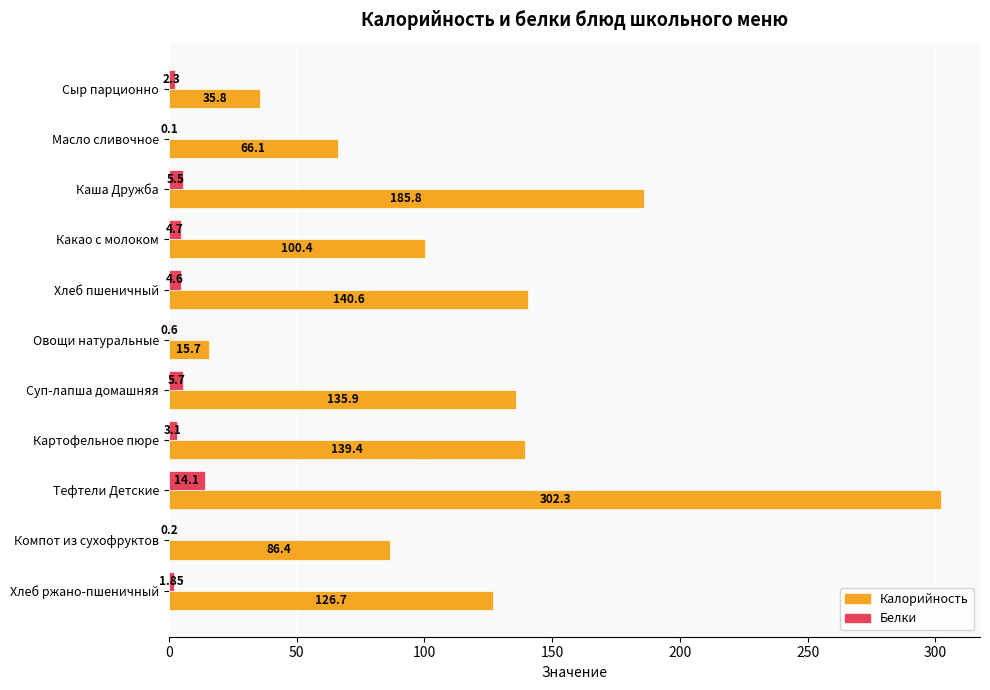

Which category has the highest value in the Калорийность series?

Тефтели Детские